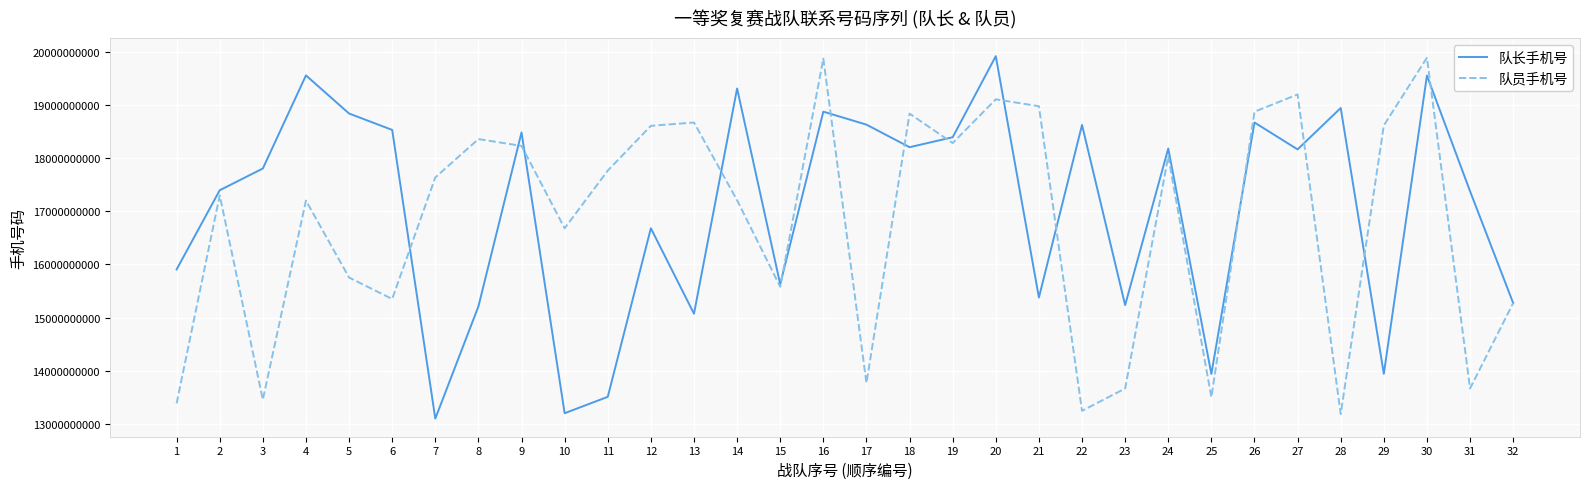

What is the maximum value shown in the chart?

19918270356